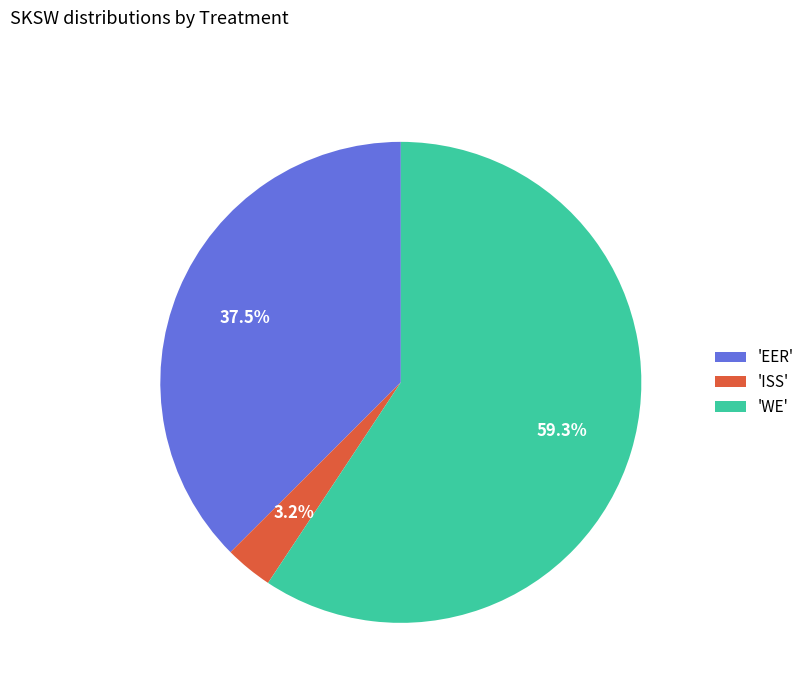

Is there a majority slice in this chart?

Yes